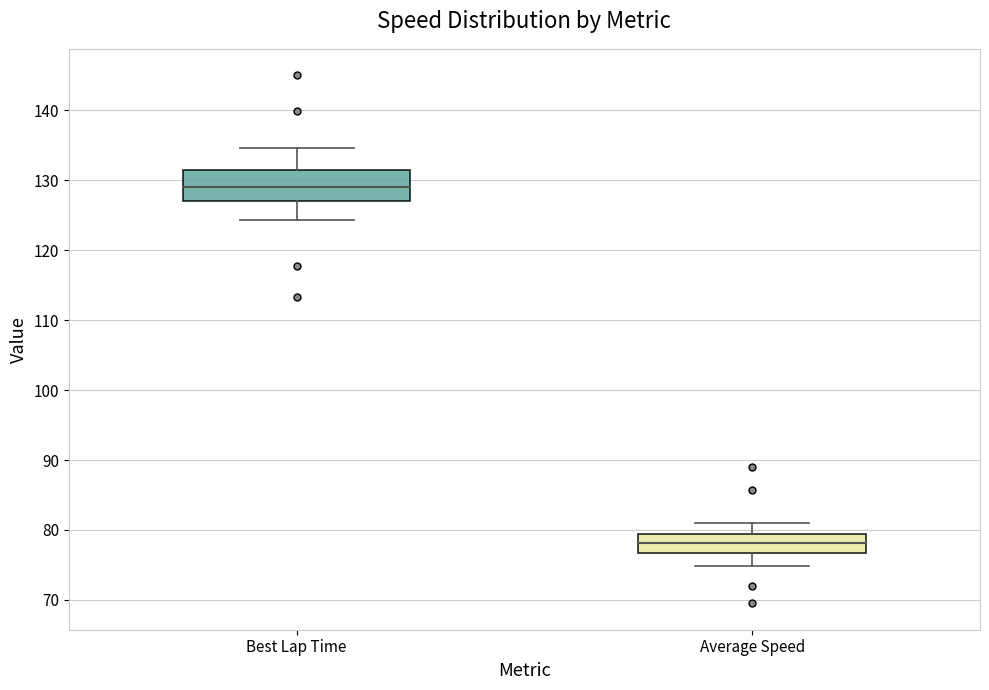

Which box's median line is the lowest?

Average Speed